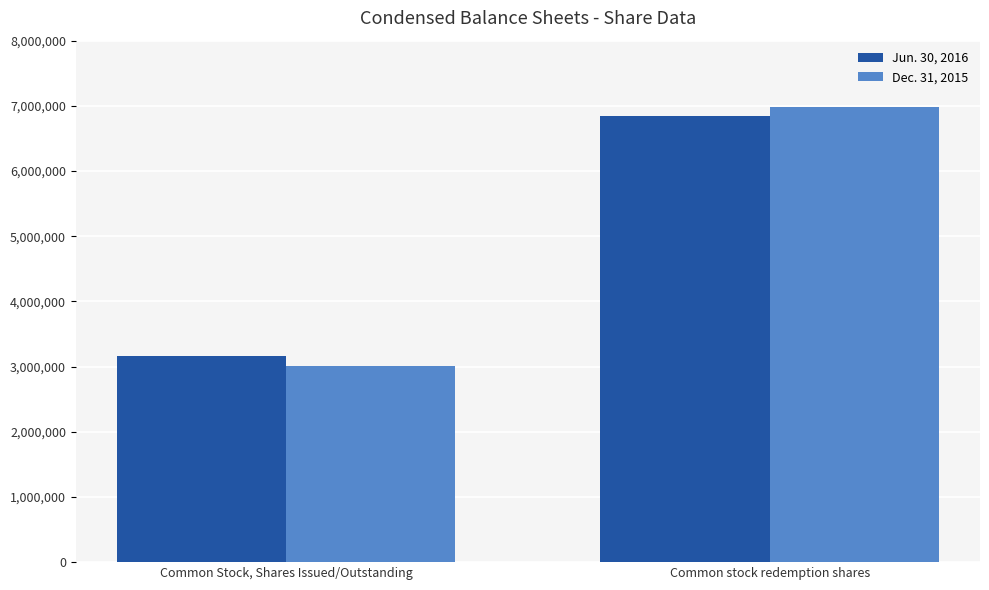

Is it true that Jun. 30, 2016 equals 2580824 at Common stock redemption shares?

False